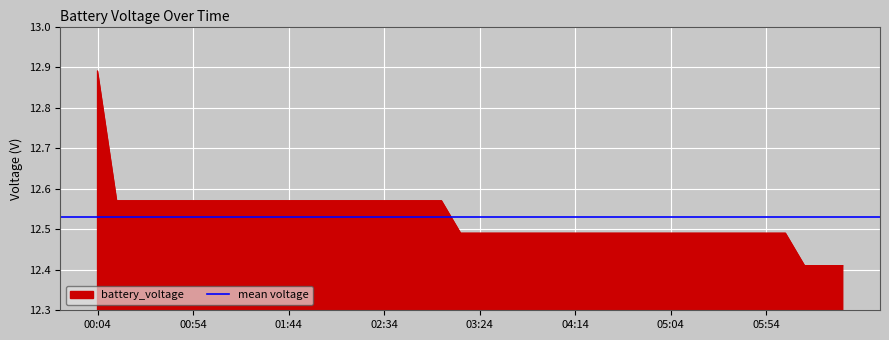

The chart shows a value of 12.5 at 2020-04-01 03:54. True or false?

True